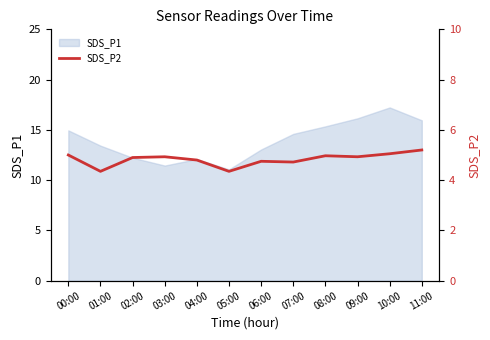

Does the chart display data point markers on the line(s)?

No